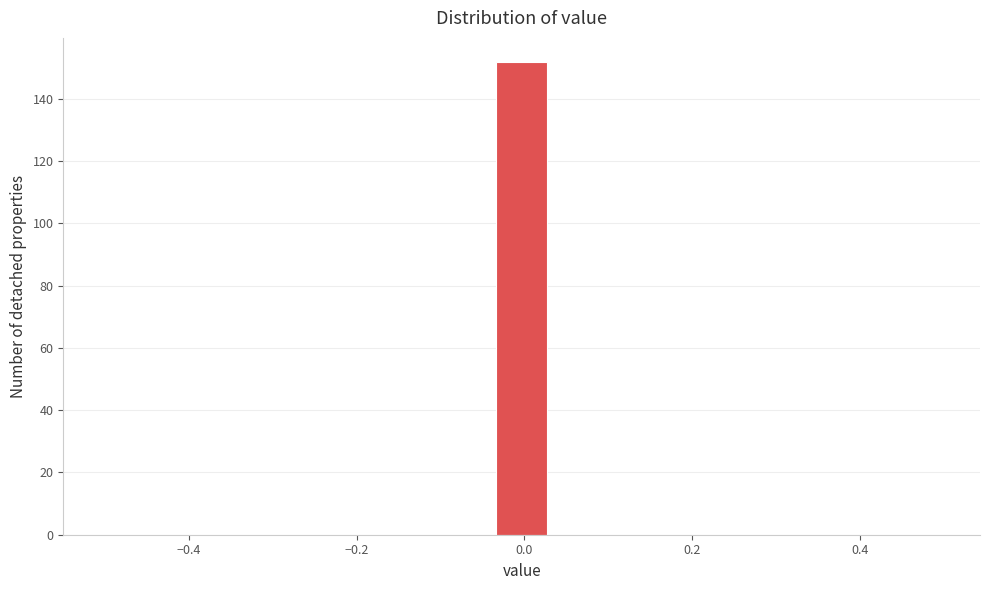

Around what value on the x-axis is the tallest bar? Give the approximate position of its centre, as read against the axis.

0.00